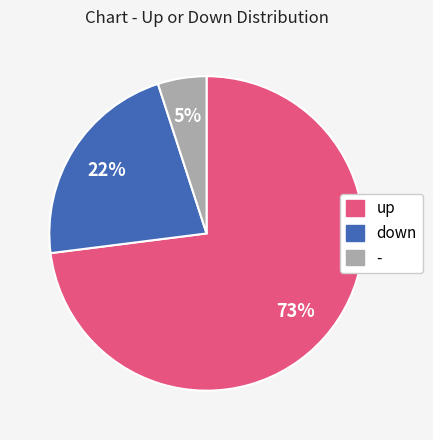

True or false: up accounts for 73% of the total.

True